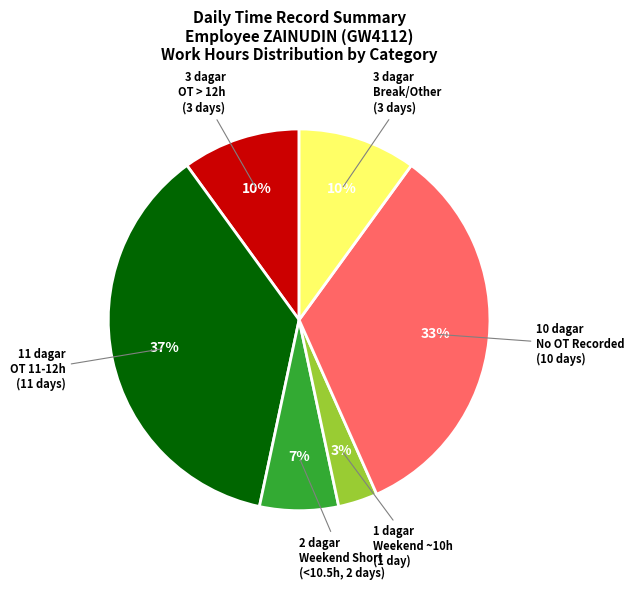

Does any single category account for the majority?

No